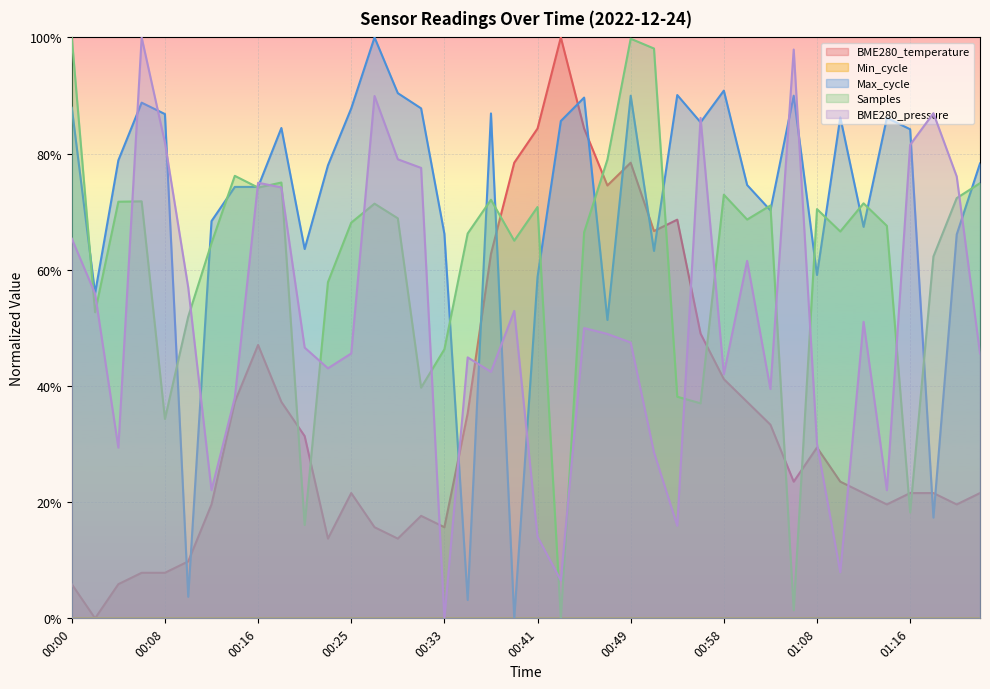

List the series in order of their peak value, lowest first.

BME280_temperature, Max_cycle, Samples, BME280_pressure